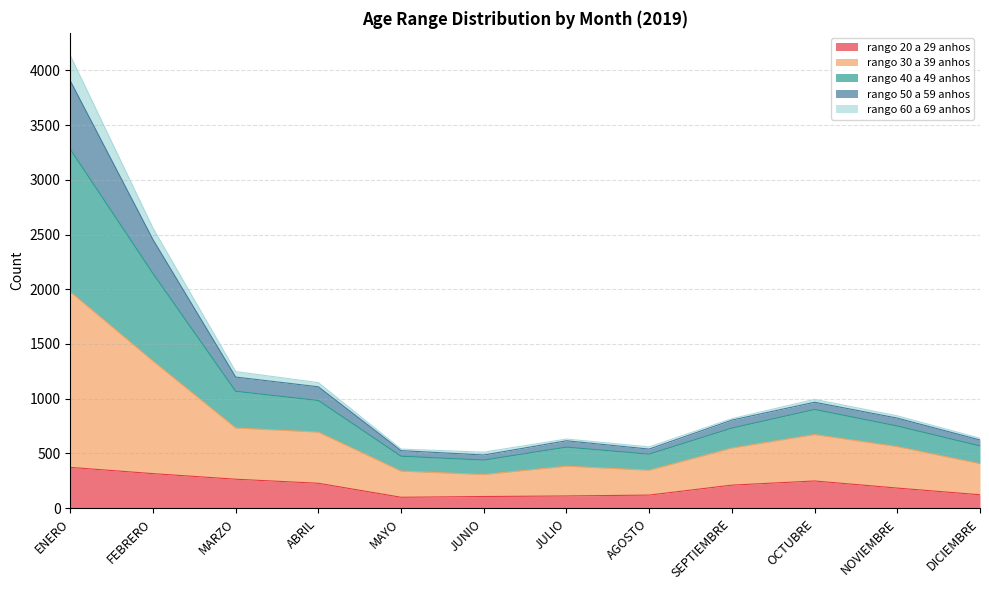

In rango_20_a_29_anhos, how many points are lower than both neighbors (excluding endpoints)?

1